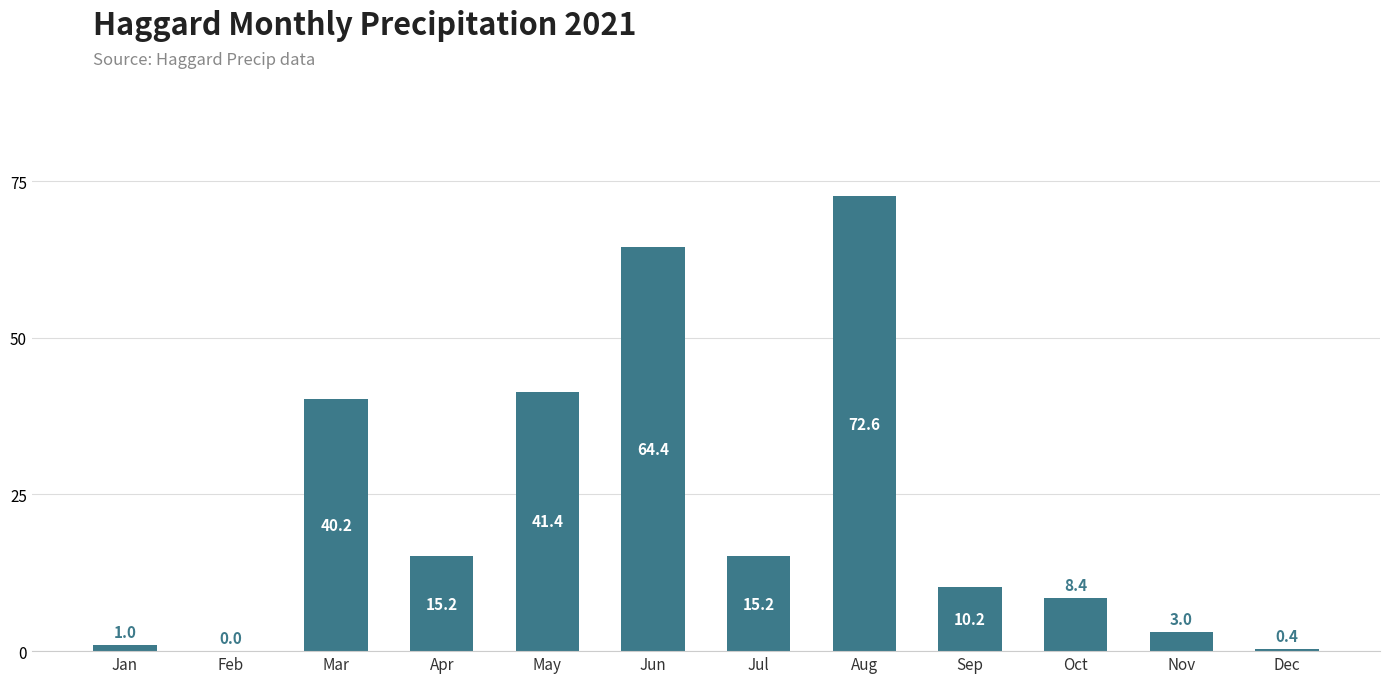

Is it true that the value at Jun is 88.6?

False